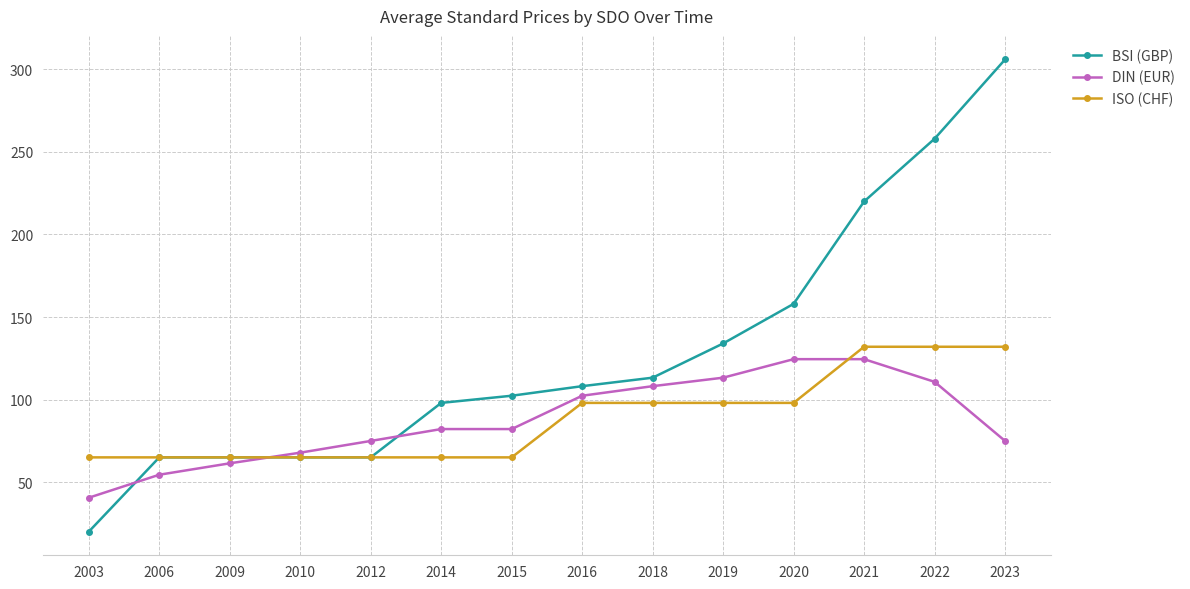

Rank the series by their maximum value, from highest to lowest.

BSI (GBP), ISO (CHF), DIN (EUR)